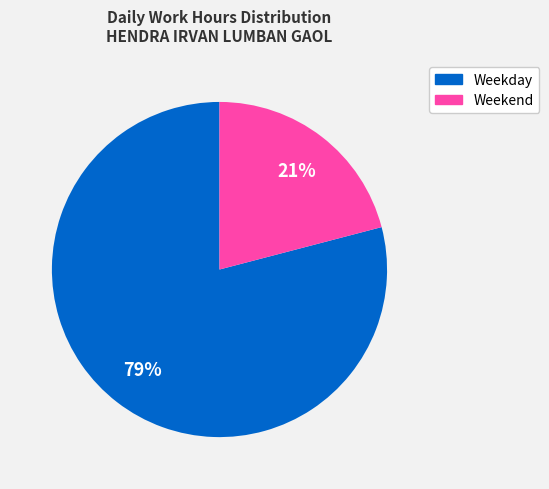

Is there any slice that represents more than half of the pie?

Yes